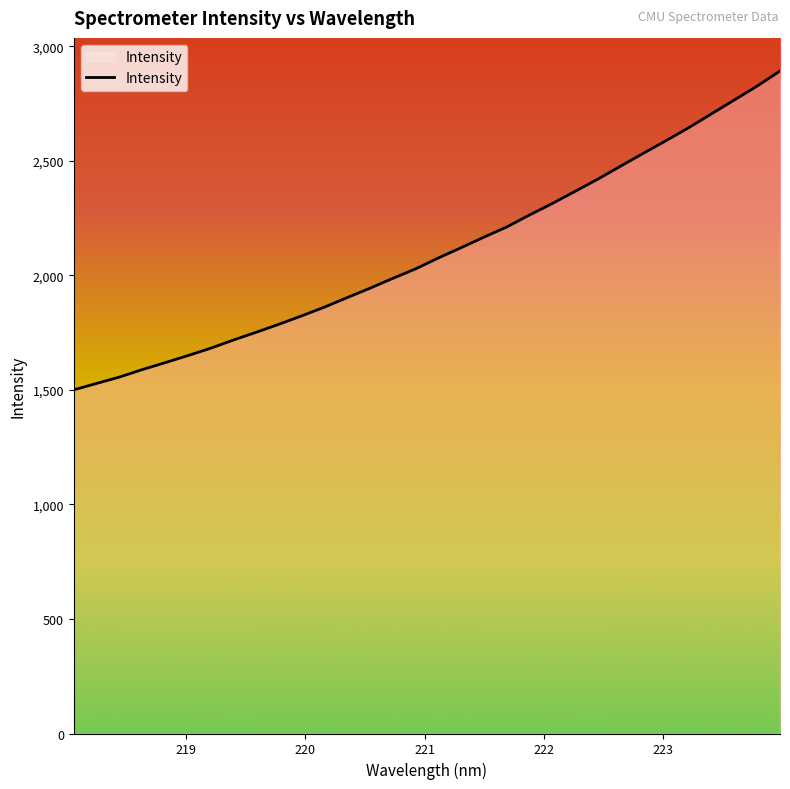

How many series are shown in this chart?

1